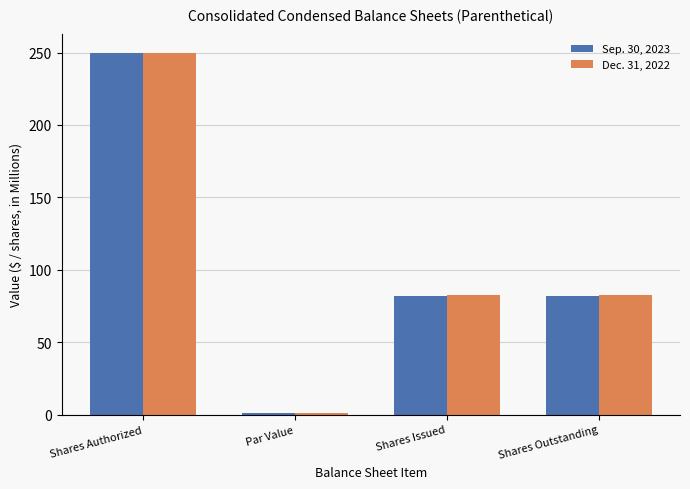

What is the maximum value shown in the chart?

250.0